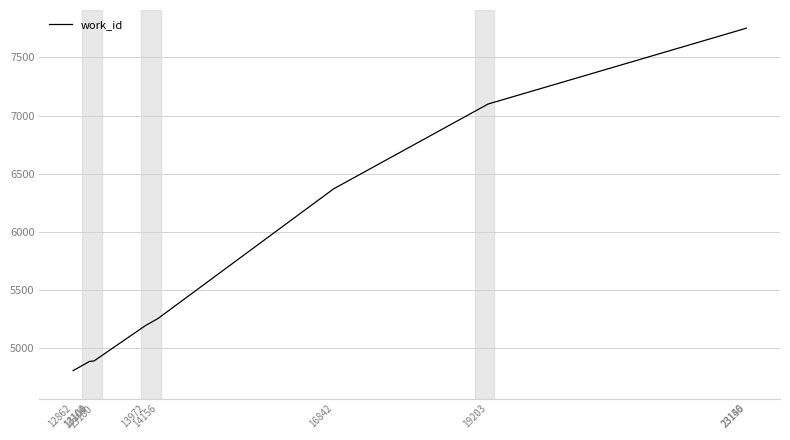

What is the greatest value displayed?

7752